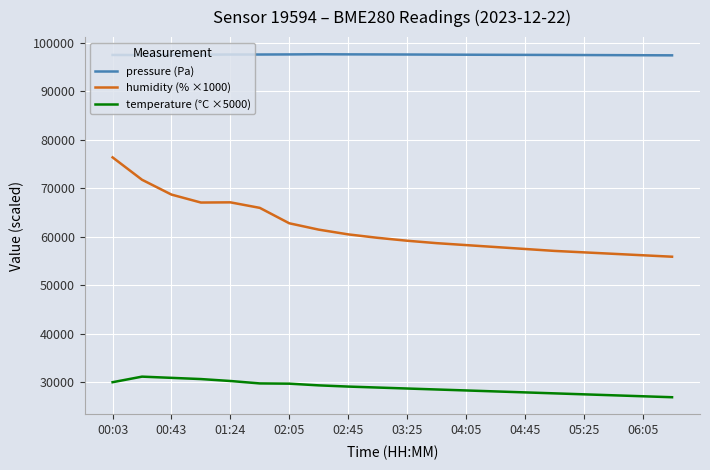

True or false: temperature (°C ×5000) and humidity (% ×1000) intersect in this chart.

False